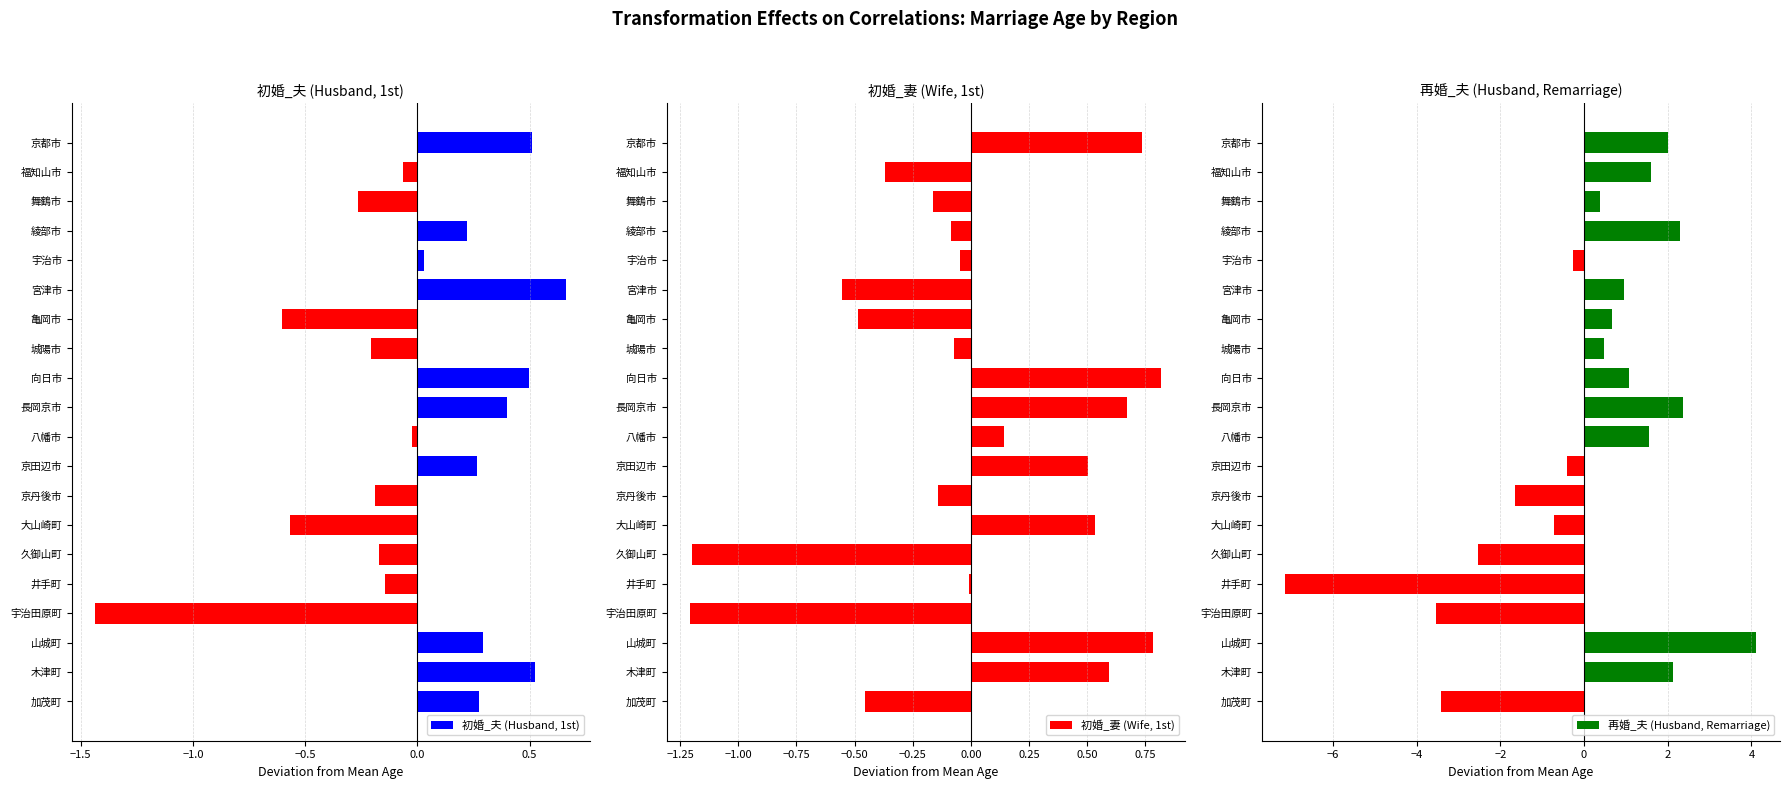

Is it true that 再婚_夫 (Husband, Remarriage) equals -2.5 at 久御山町?

True